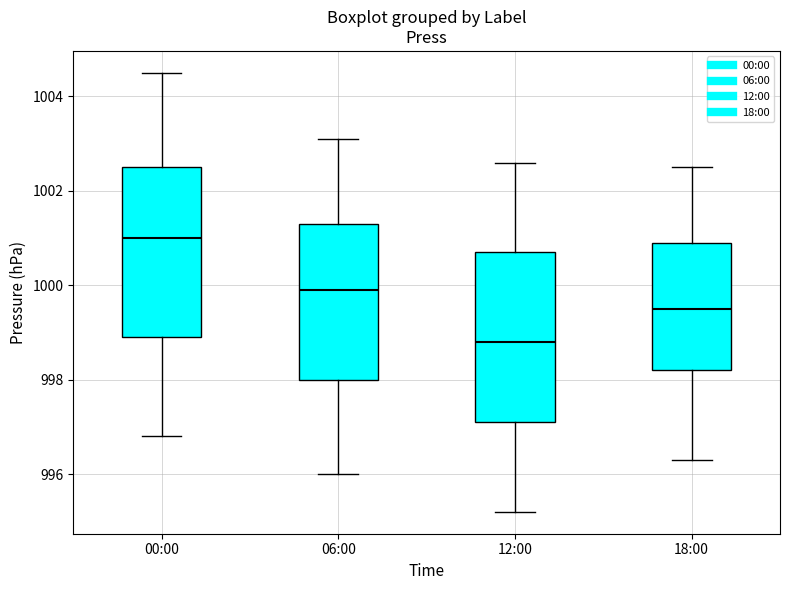

Reading left to right, read every box against the y-axis: the position of its median line, the range the box covers, and the ends of its whiskers. The values are not printed on the chart, so give them approximately, as read against the axis.

00:00: median 1001.0, box 999.0 to 1002.6, whiskers 996.8 to 1004.6
06:00: median 1000.0, box 998.0 to 1001.4, whiskers 996.0 to 1003.2
12:00: median 998.8, box 997.2 to 1000.8, whiskers 995.2 to 1002.6
18:00: median 999.6, box 998.2 to 1001.0, whiskers 996.4 to 1002.6